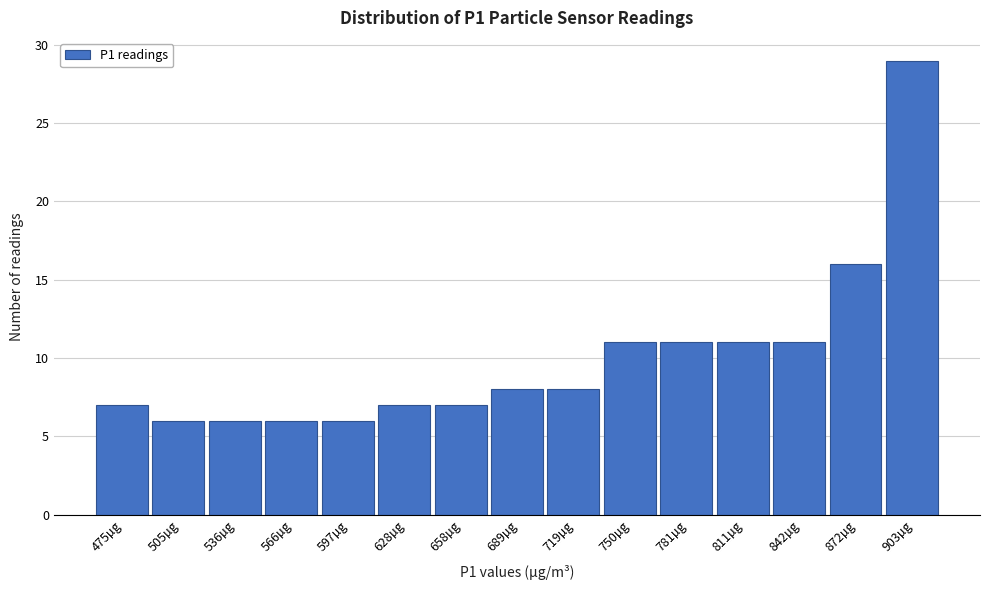

Reading left to right, transcribe all the data shown in this chart.

475µg=7	505µg=6	536µg=6	566µg=6	597µg=6	628µg=7	658µg=7	689µg=8	719µg=8	750µg=11	781µg=11	811µg=11	842µg=11	872µg=16	903µg=29